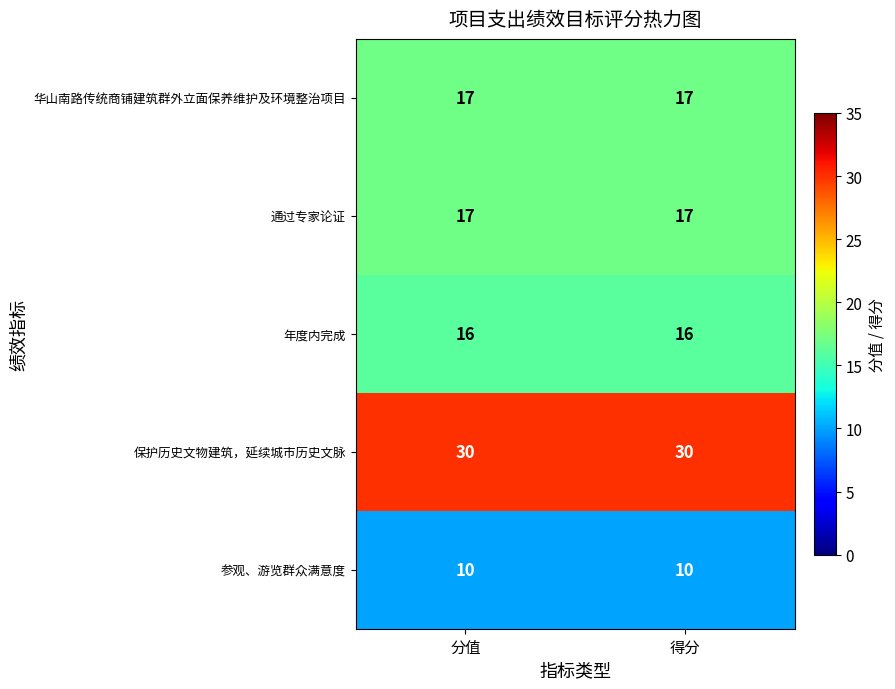

True or false: 通过专家论证 has a value of 7 at 分值.

False